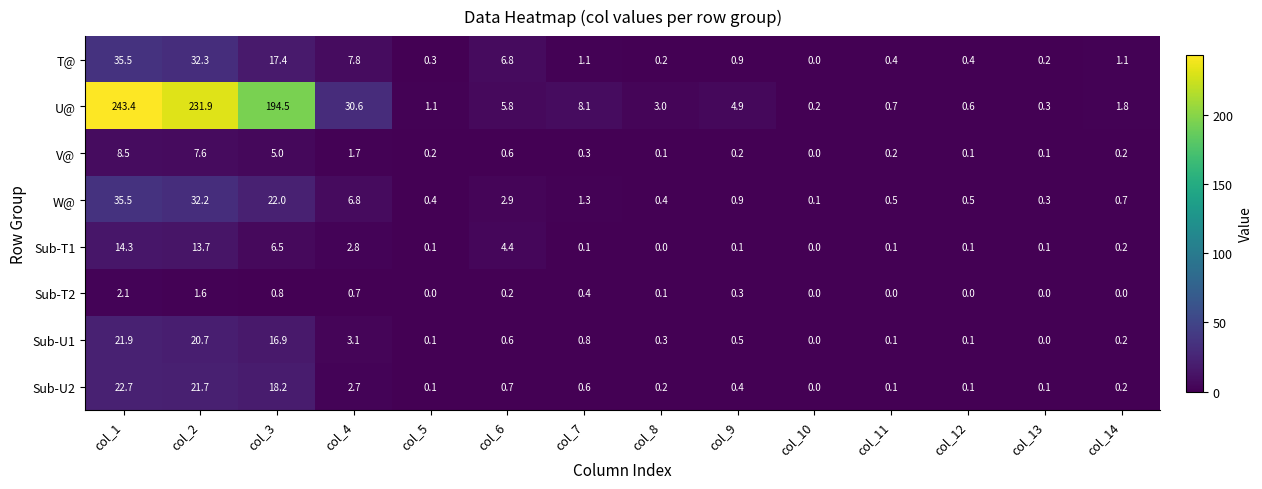

At which category is the sum across all series the highest?

col_1